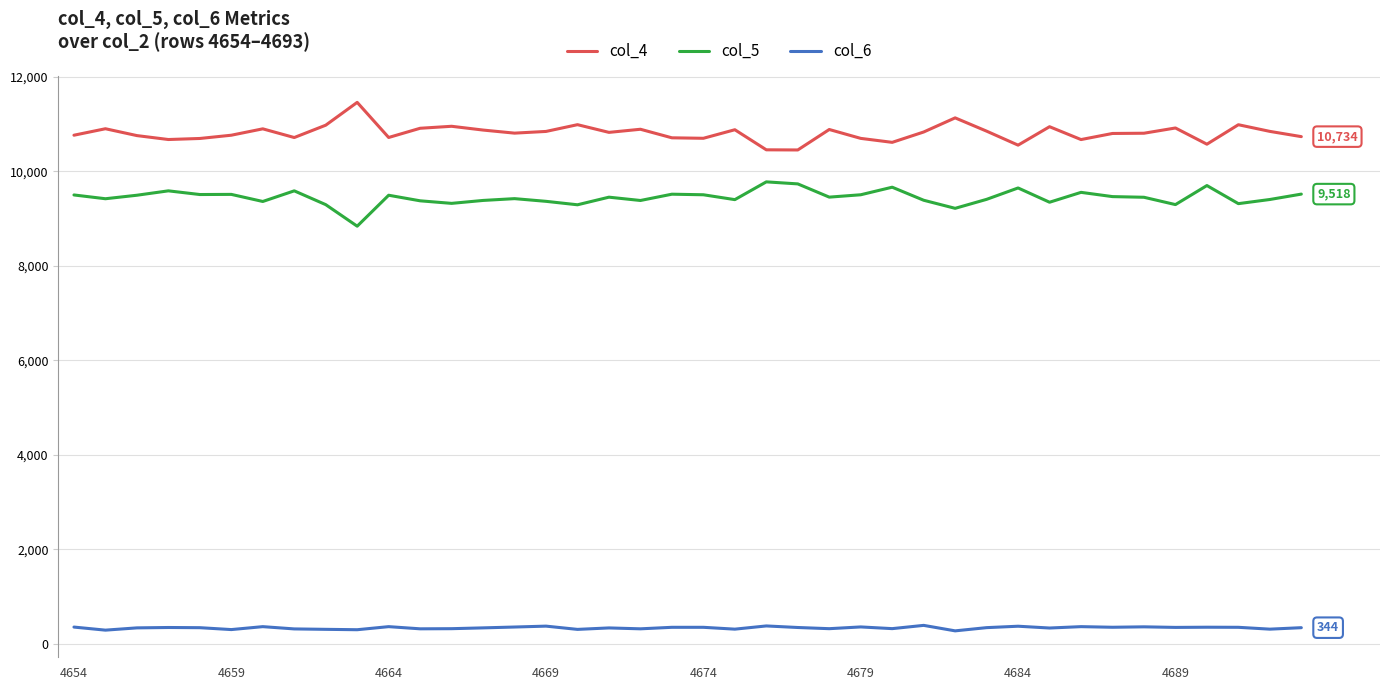

What is the difference between the maximum and minimum values in the col_4 series?

1007